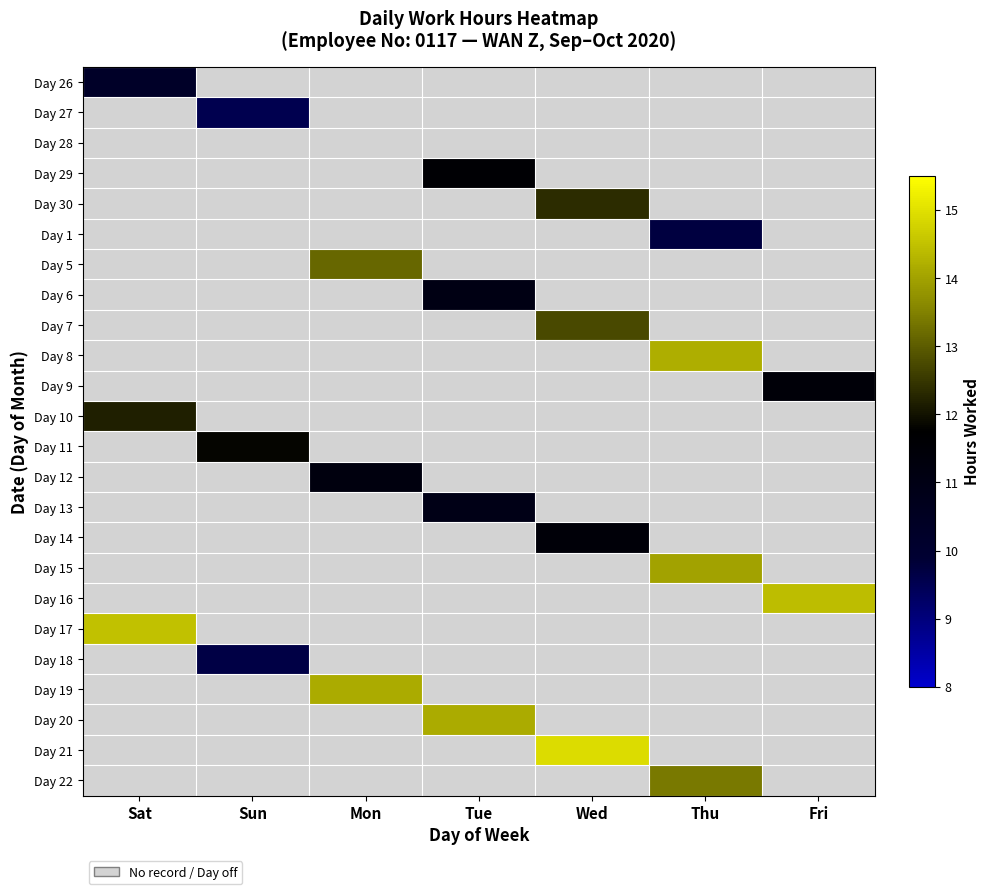

What is the greatest value displayed?

14.9